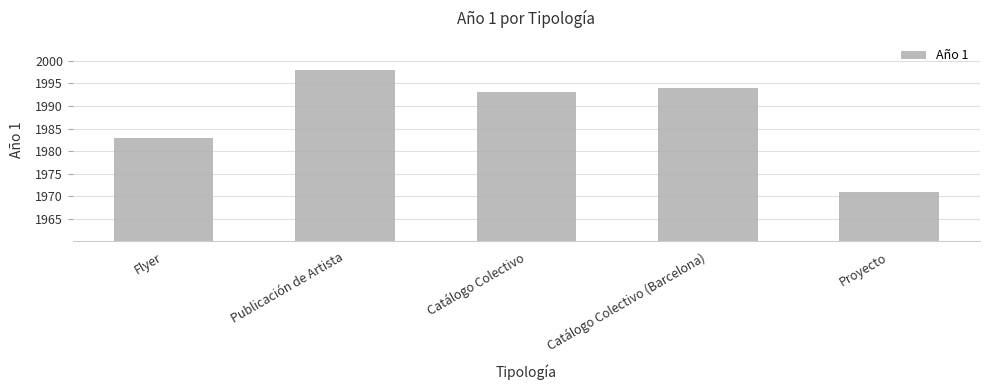

What position from the left is Proyecto?

5